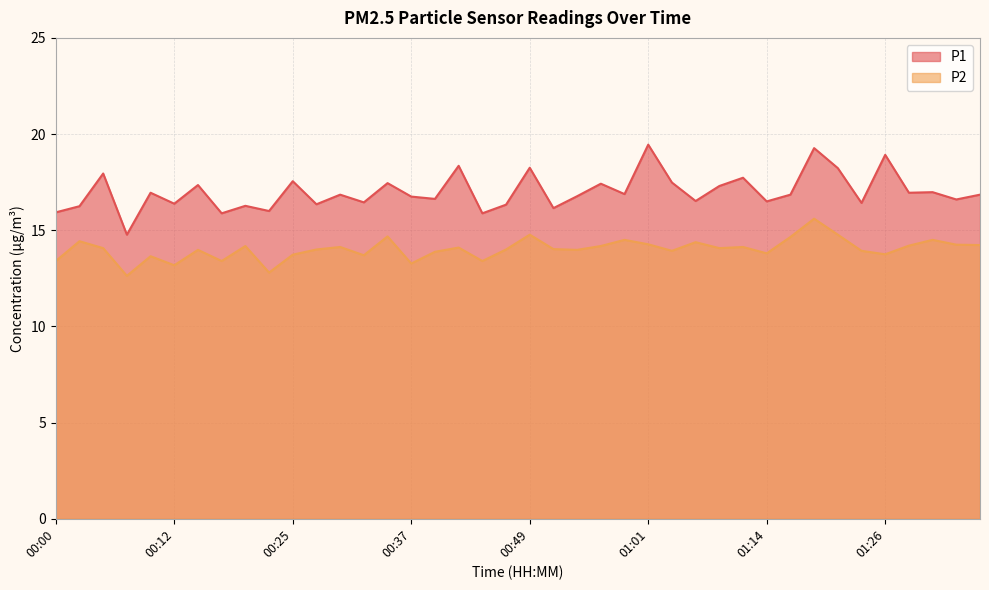

At which category does P2 reach its first local peak?

00:02